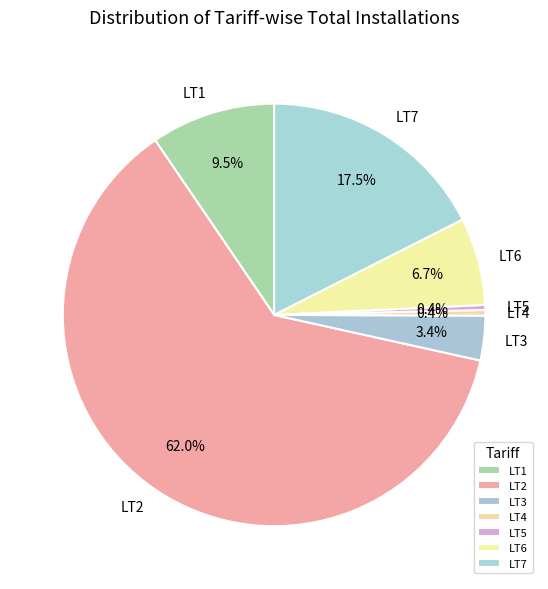

Which has a higher value, LT3 or LT7?

LT7